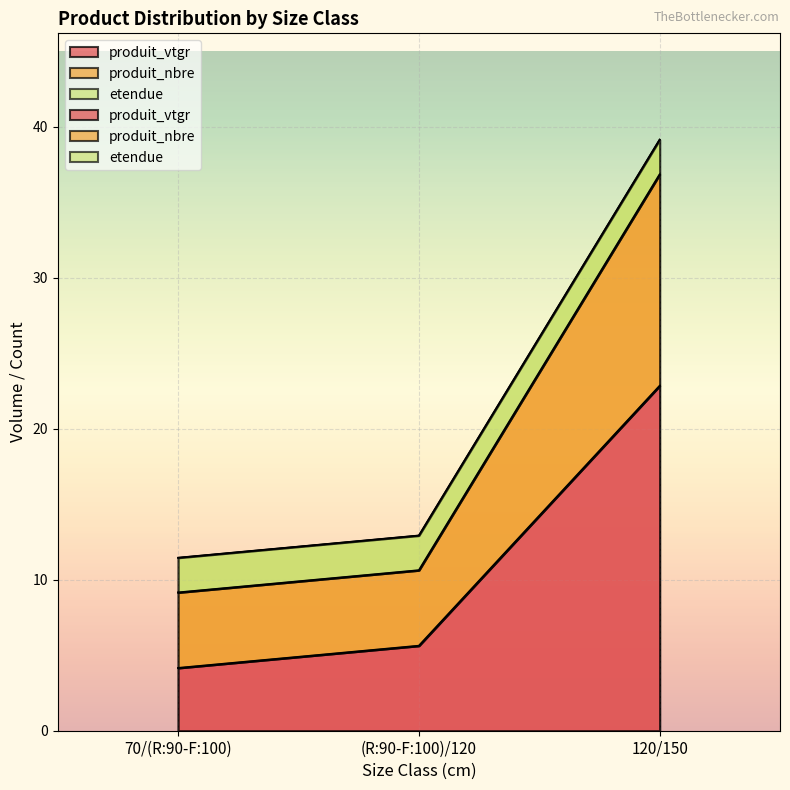

Is the value of produit_vtgr at (R:90-F:100)/120 greater than the value of produit_nbre at 120/150?

No